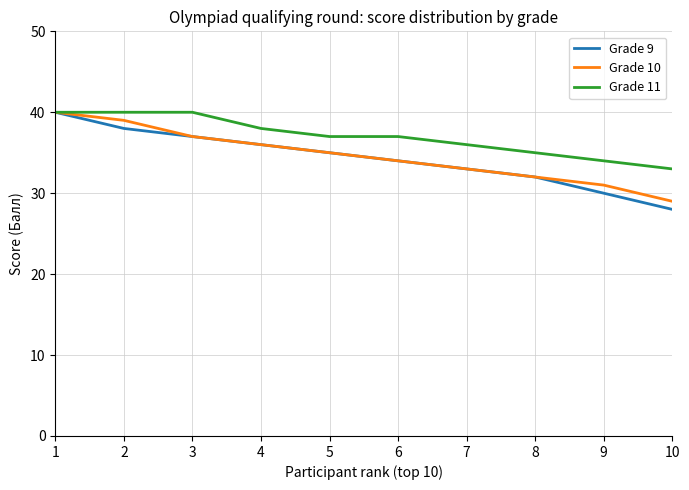

Reading left to right, transcribe all the data shown in this chart.

Grade 9: 1=40	2=38	3=37	4=36	5=35	6=34	7=33	8=32	9=30	10=28
Grade 10: 1=40	2=39	3=37	4=36	5=35	6=34	7=33	8=32	9=31	10=29
Grade 11: 1=40	2=40	3=40	4=38	5=37	6=37	7=36	8=35	9=34	10=33